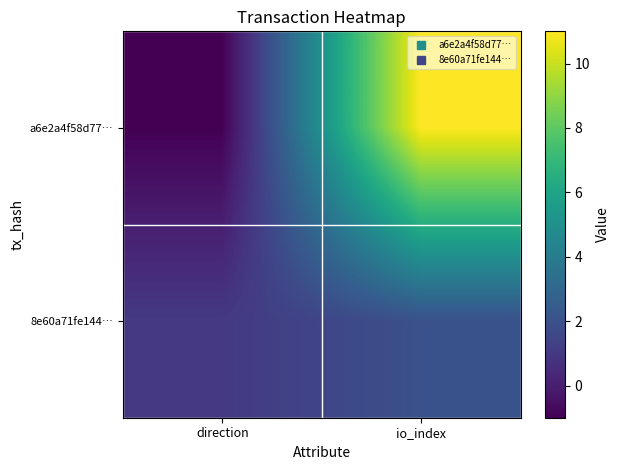

How many data points does each series have?

2